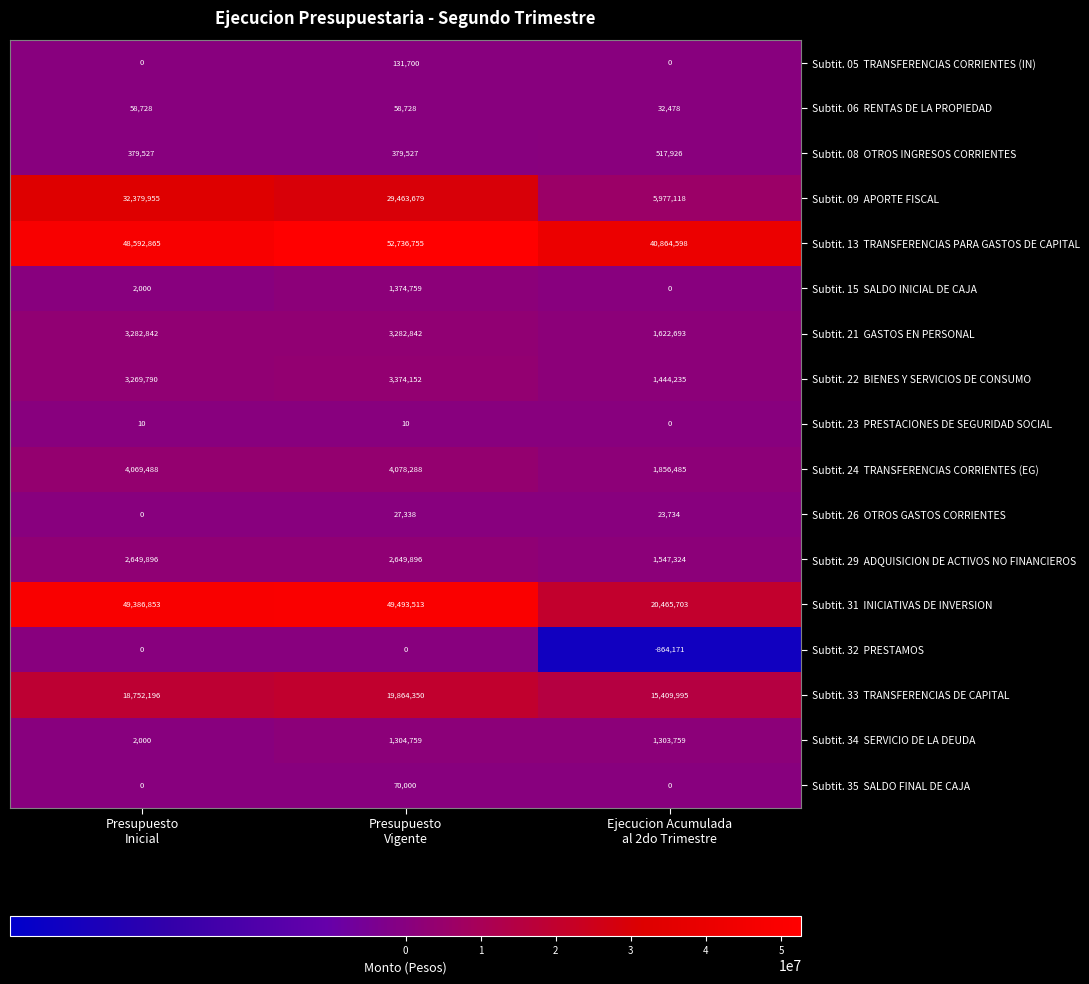

At which category is the sum across all series the highest?

Presupuesto
Vigente